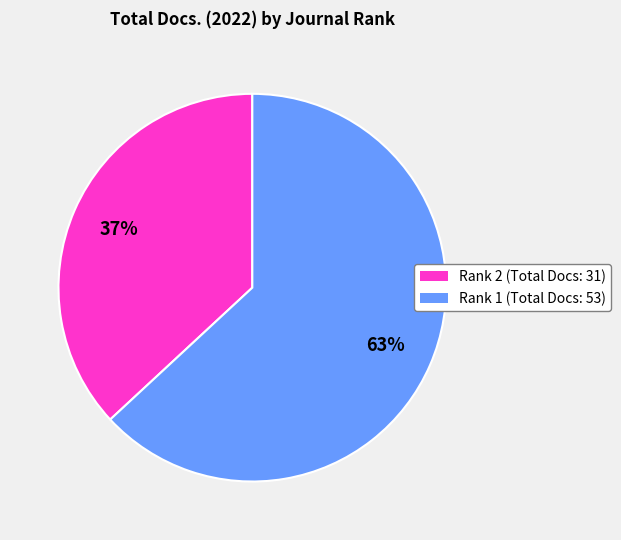

To the nearest percent, what is the difference between the largest and smallest slice percentages?

26%